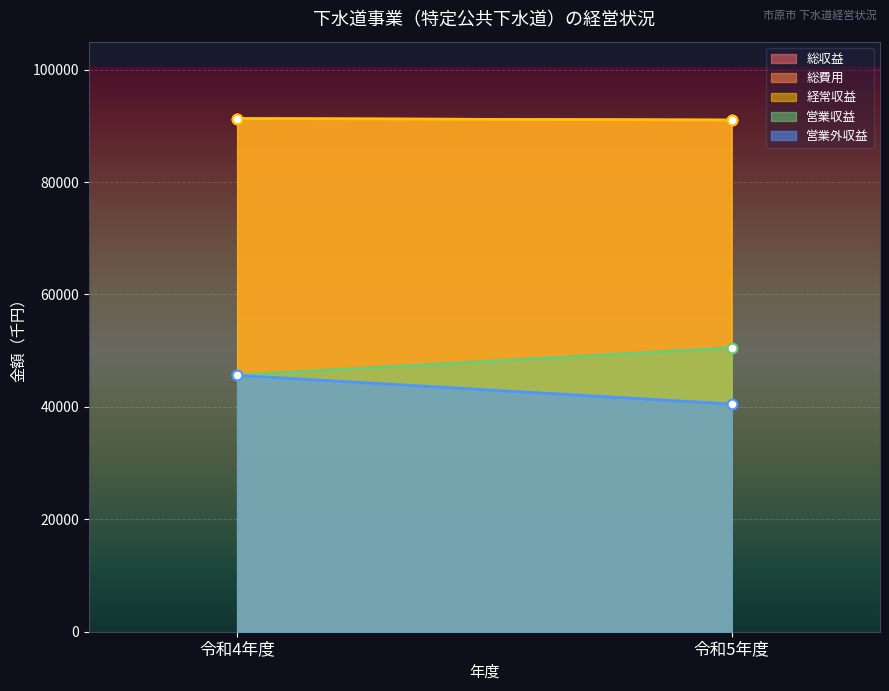

How many data points does each series have?

2